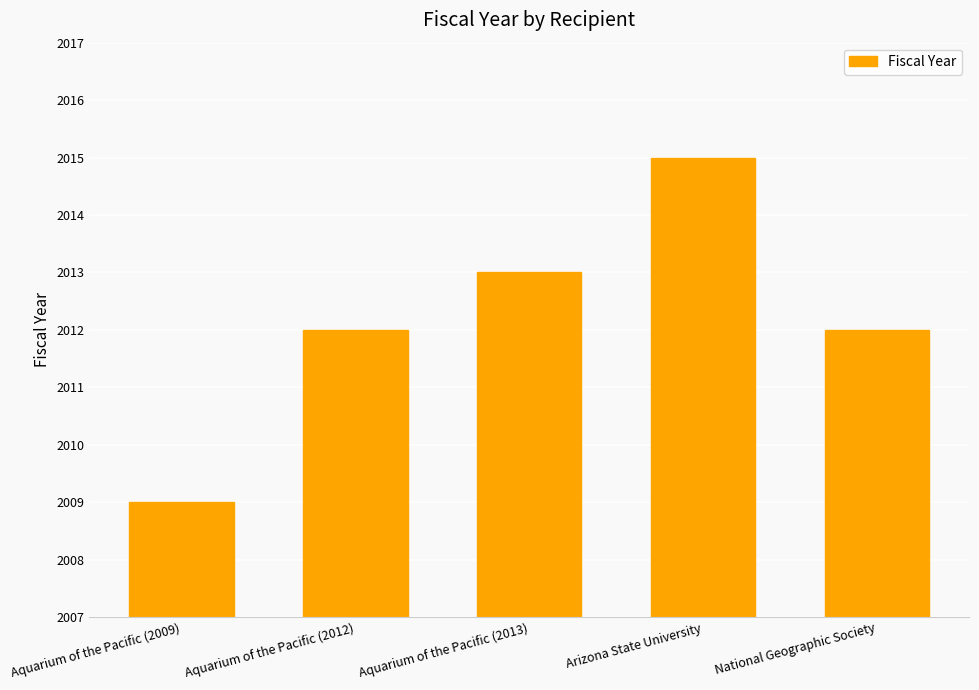

Which category has the highest value across all series?

Arizona State University